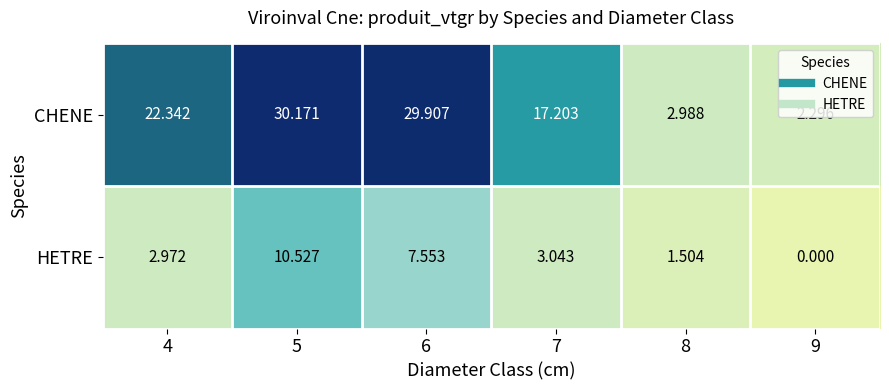

What is the spread (max minus min) of values at 8?

1.5